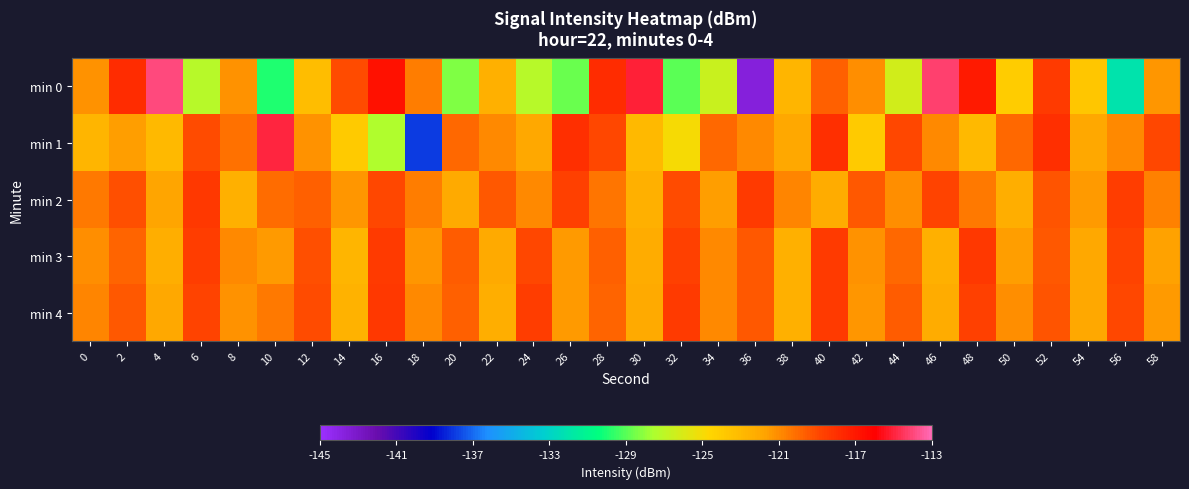

What is the spread (max minus min) of values at 56?

13.4